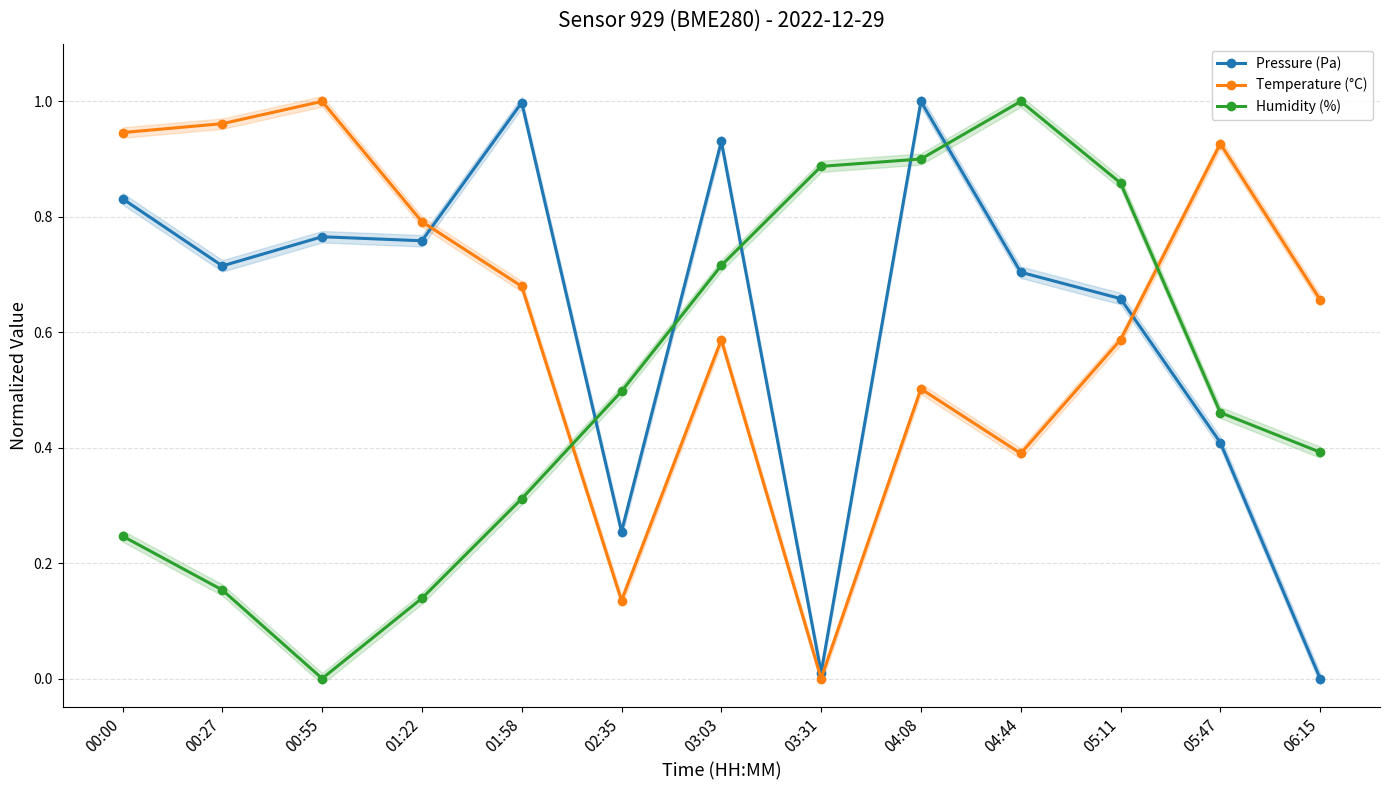

The Humidity (%) series shows 0.4 at 06:15. True or false?

True